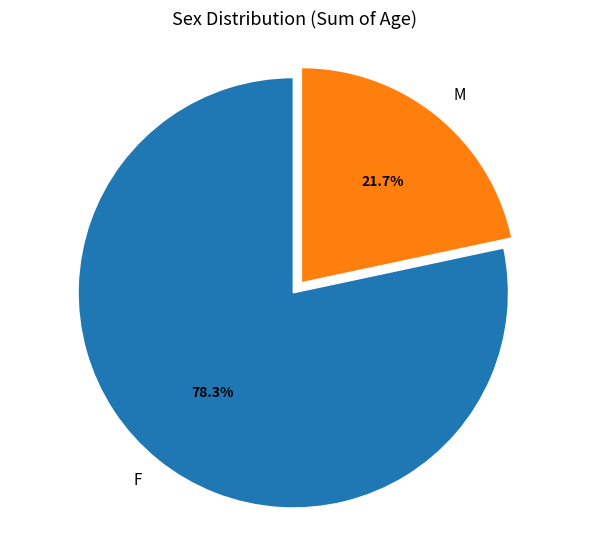

What is the total percentage of M and F?

100.0%